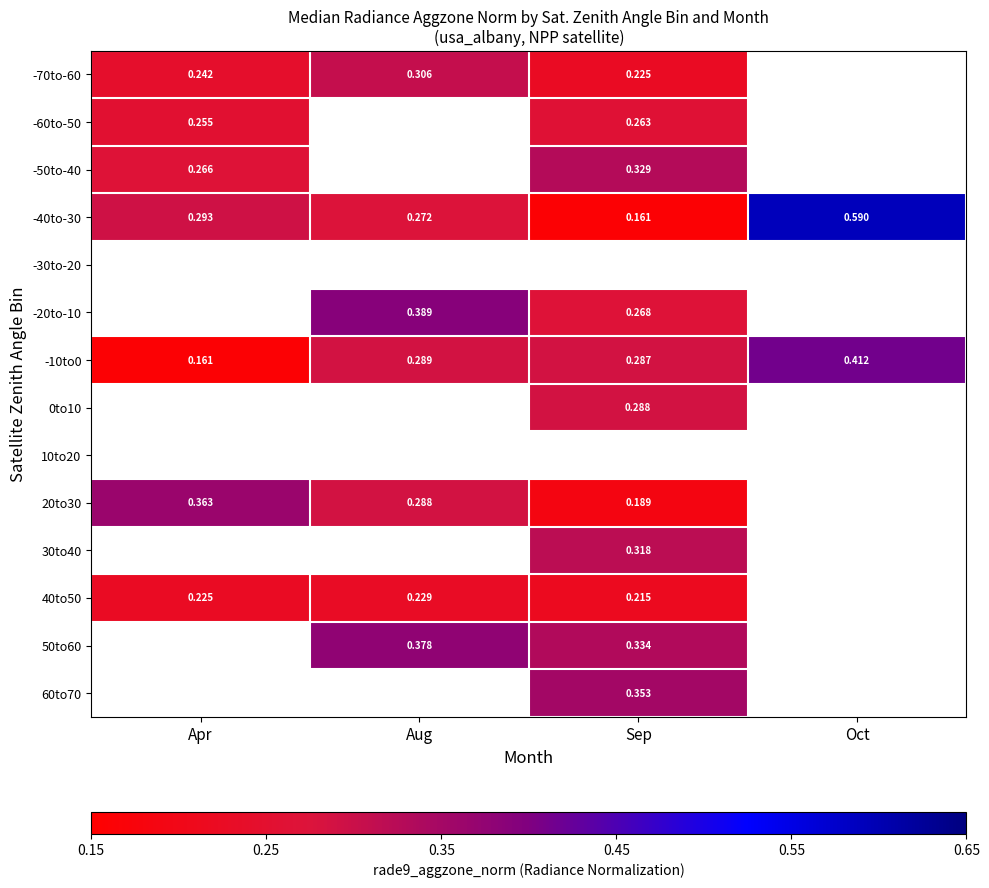

Is the value of -10to0 at Aug greater than the value of -50to-40 at Apr?

Yes